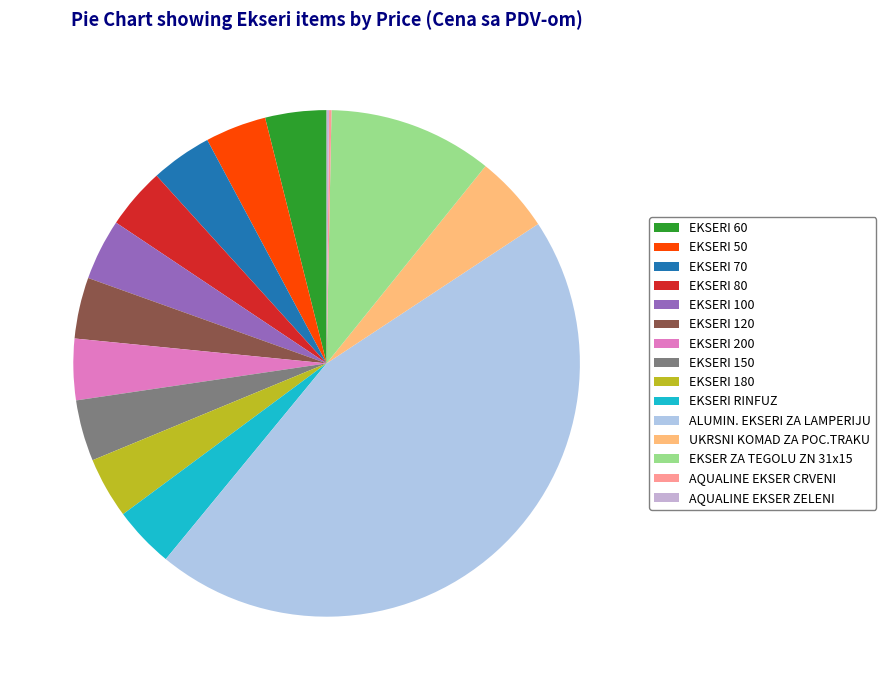

What portion of the pie excludes UKRSNI KOMAD ZA POC.TRAKU?

95.1%